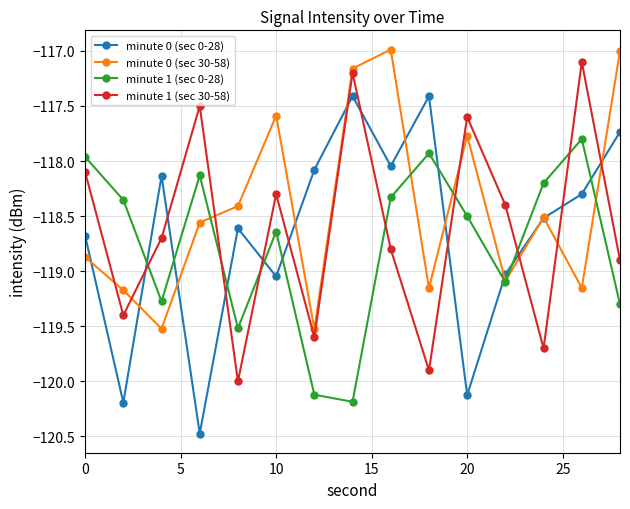

In minute 1 (sec 30-58), how many points are lower than both neighbors (excluding endpoints)?

5